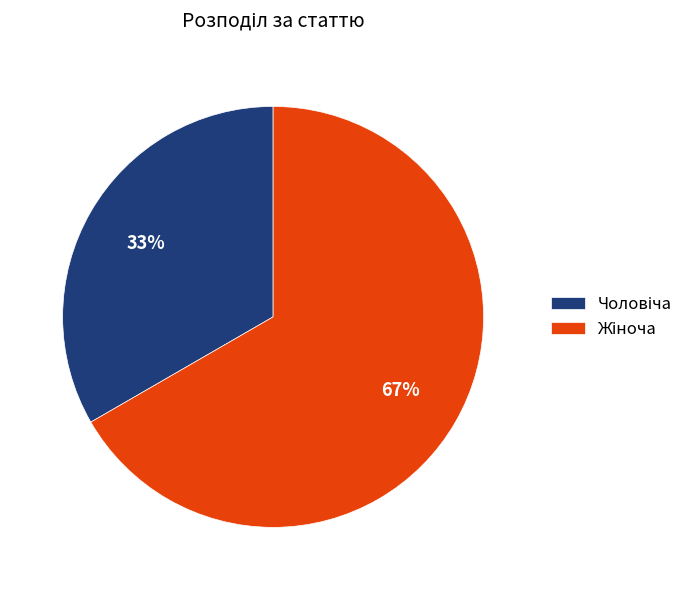

To the nearest percent, what is the average slice percentage?

50%